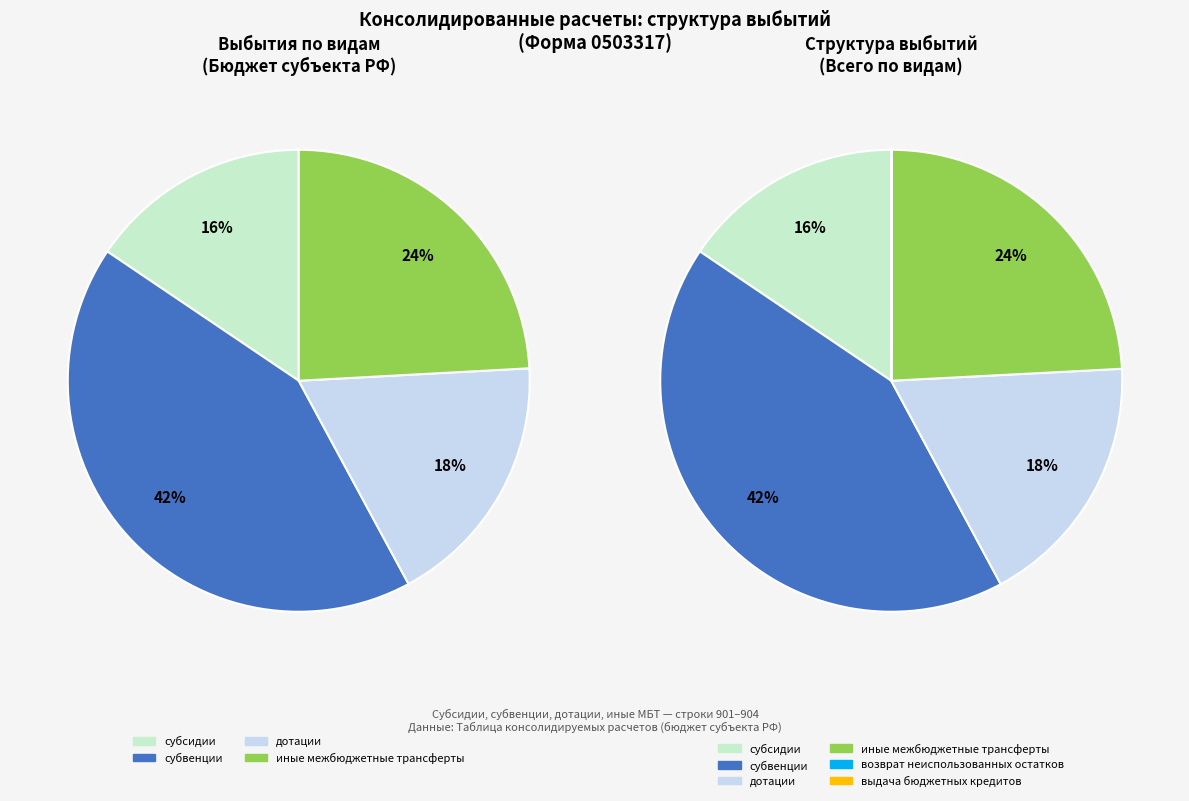

Which category has the smallest portion of the pie?

возврат неиспользованных остатков